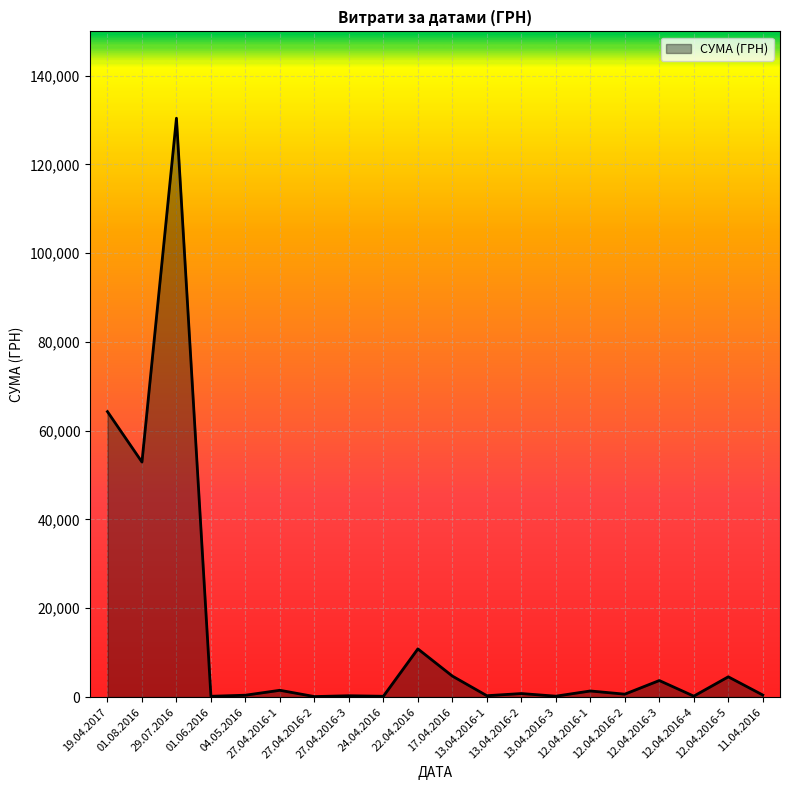

What is the maximum value shown in the chart?

130379.7